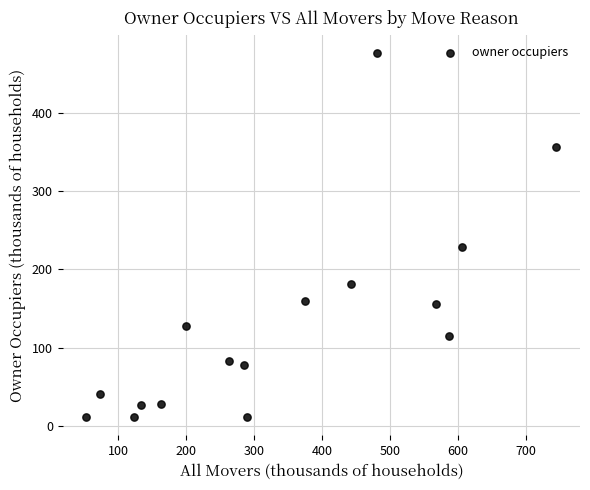

What Y value in the scatter plot is closest to 243?

228.2